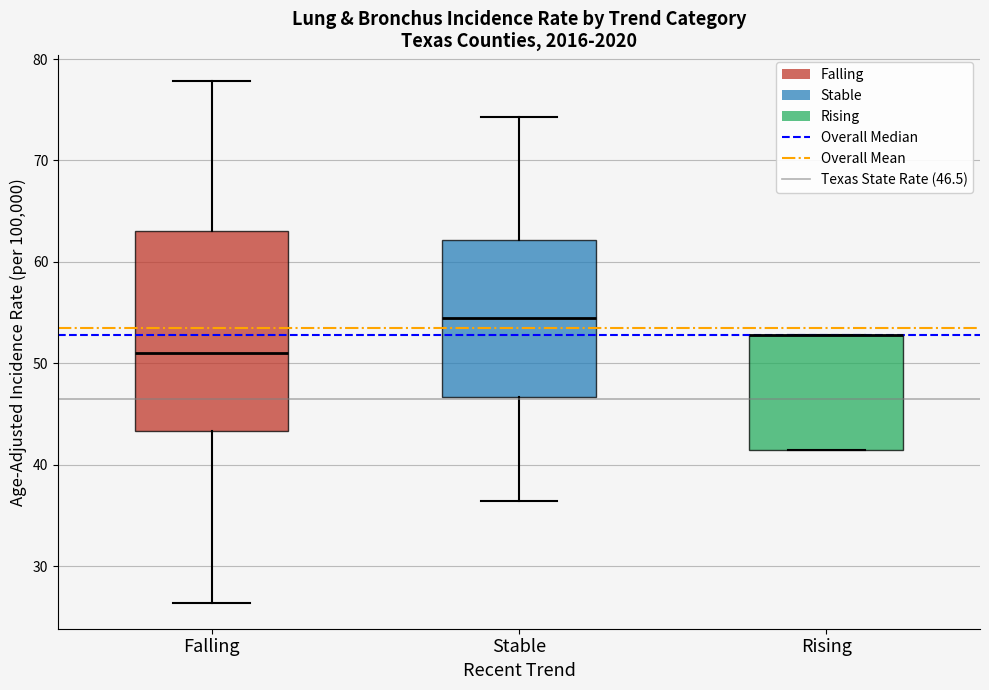

Comparing the boxes themselves (not the whiskers), which one is the tallest?

Falling